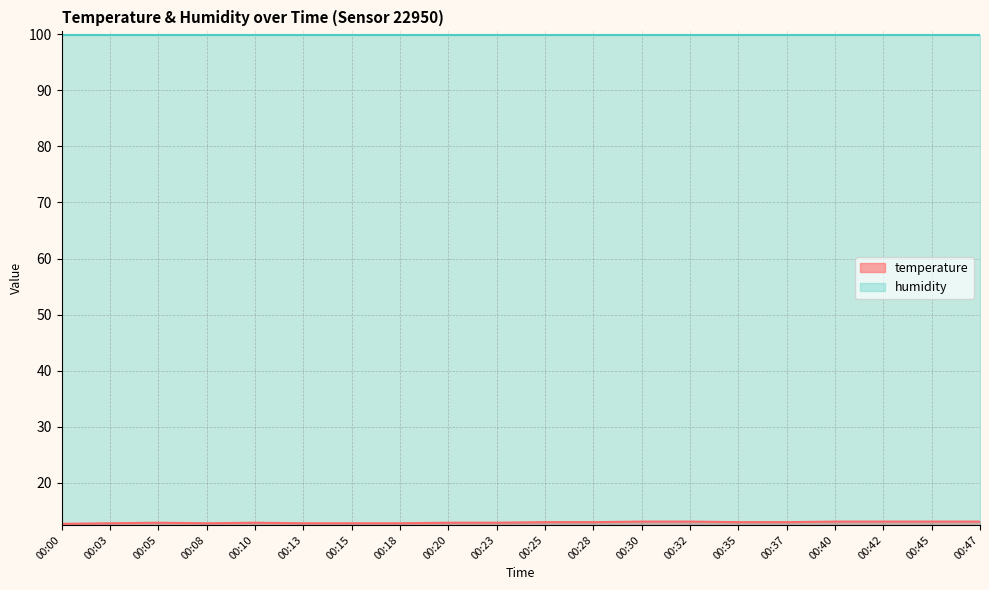

What is the average value?

12.9